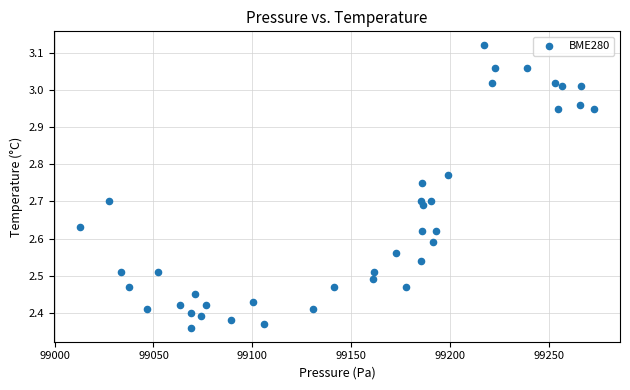

What is the range of Y values (max minus min)?

0.8